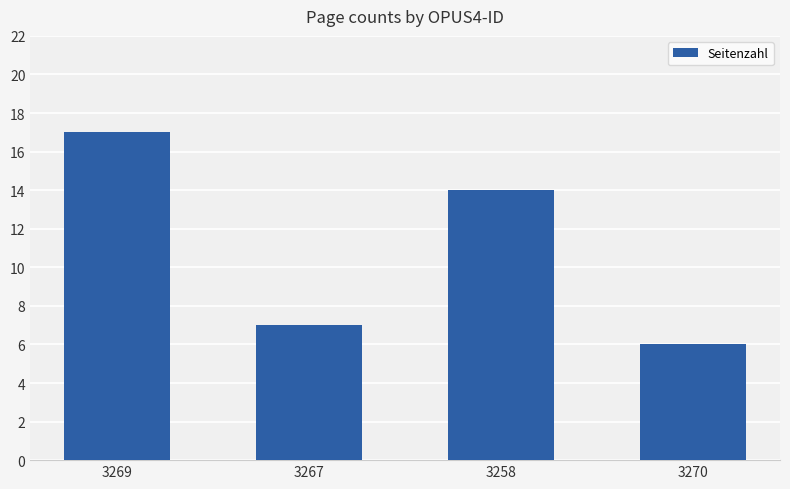

List the labels in order of value, smallest first.

3270, 3267, 3258, 3269